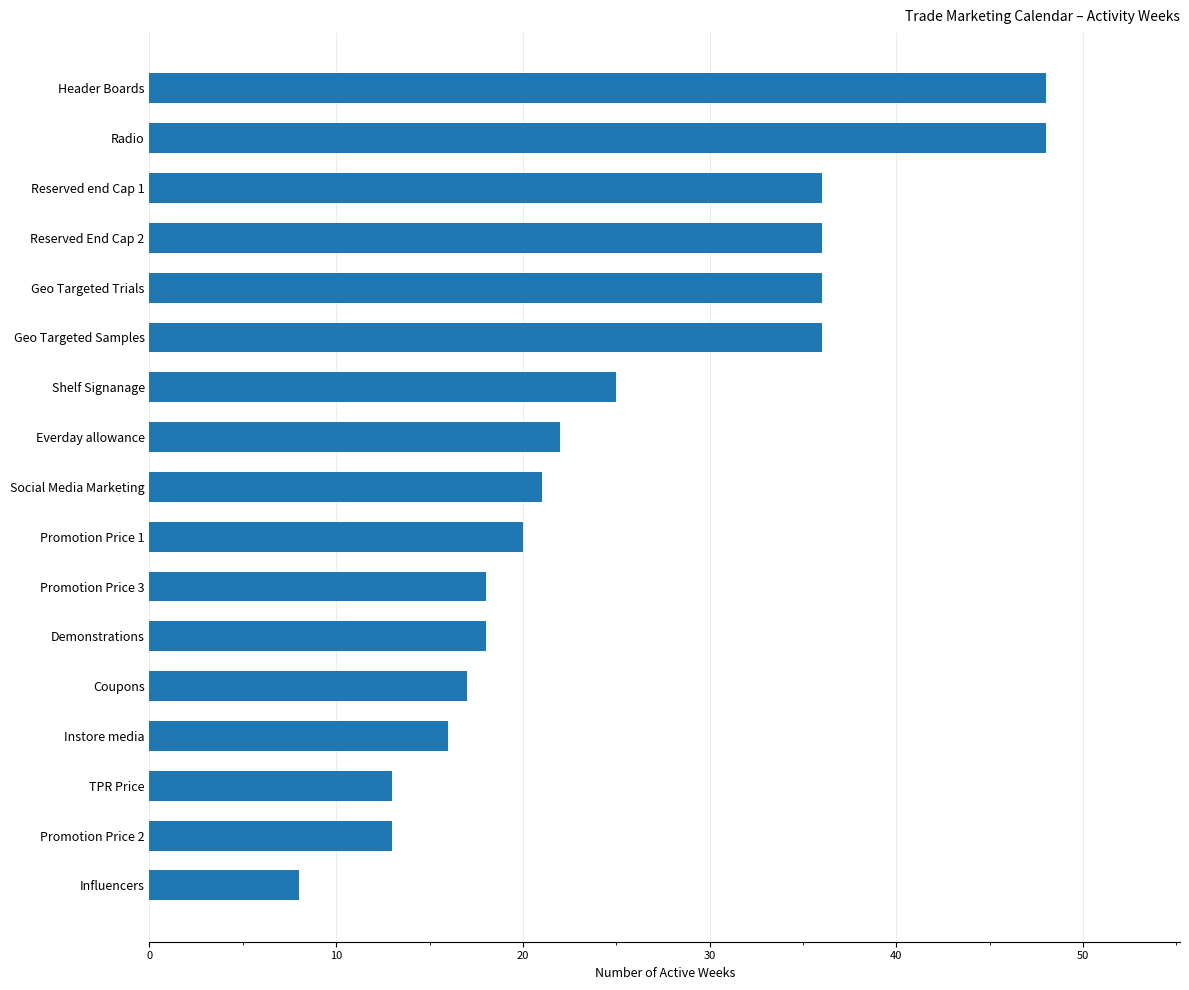

How many series are shown in this chart?

1